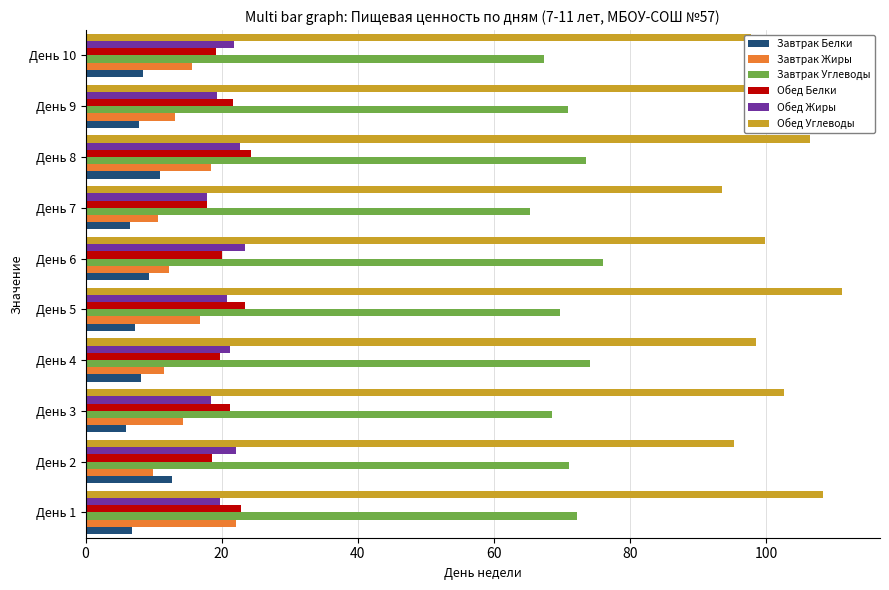

The Обед Жиры series shows 21.8 at День 10. True or false?

True